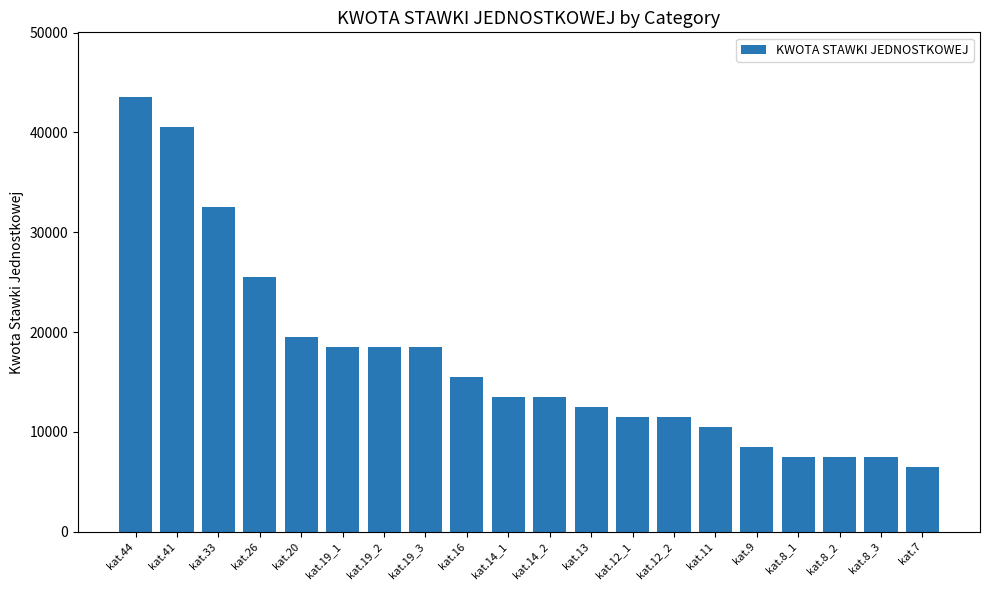

The chart shows a value of 40500 at kat.41. True or false?

True